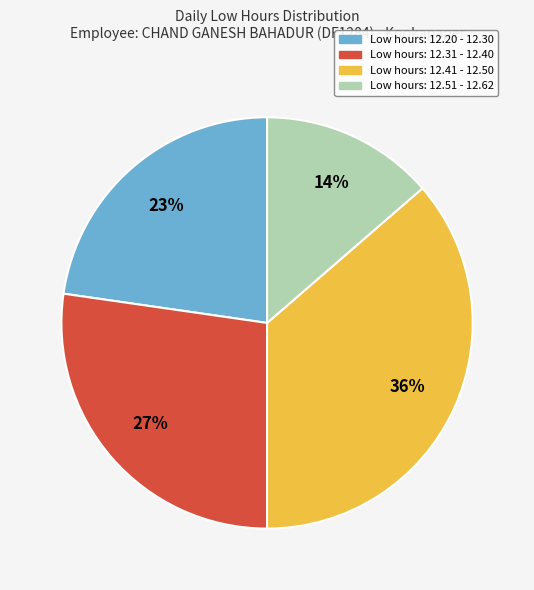

Does any single category account for the majority?

No